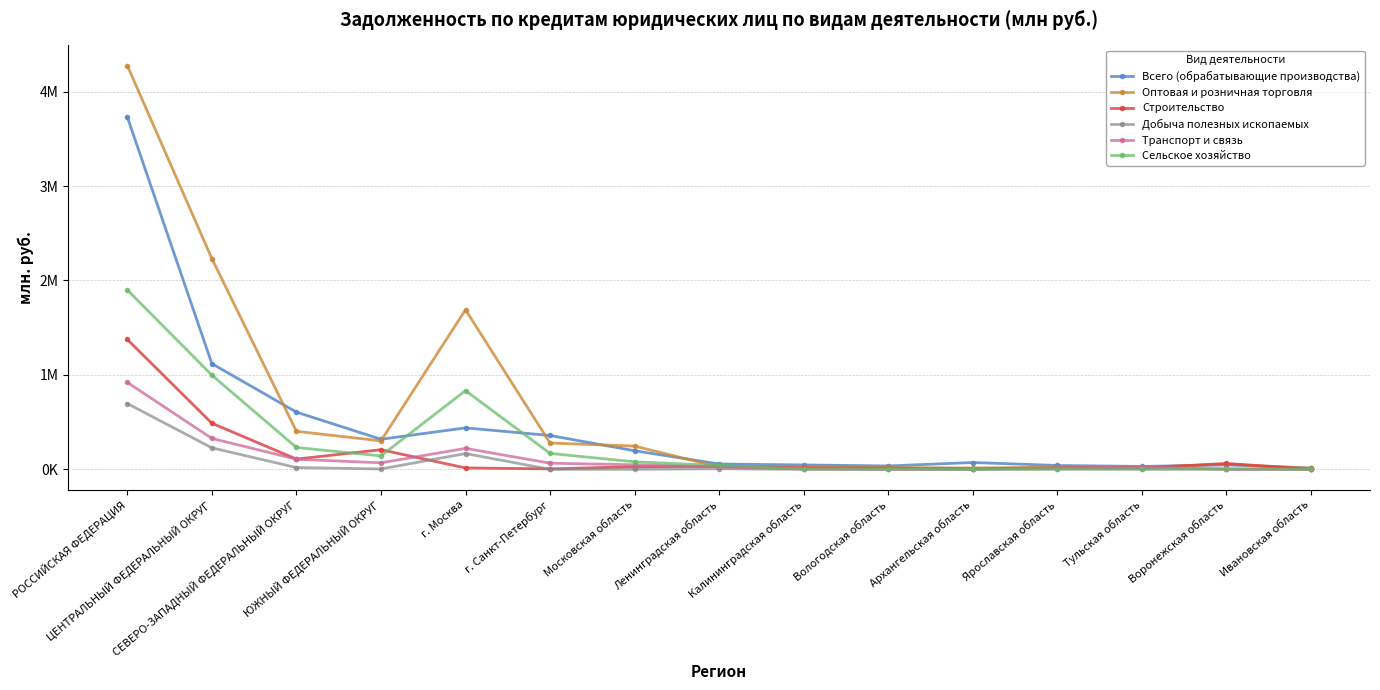

At which category is the sum across all series the highest?

РОССИЙСКАЯ ФЕДЕРАЦИЯ